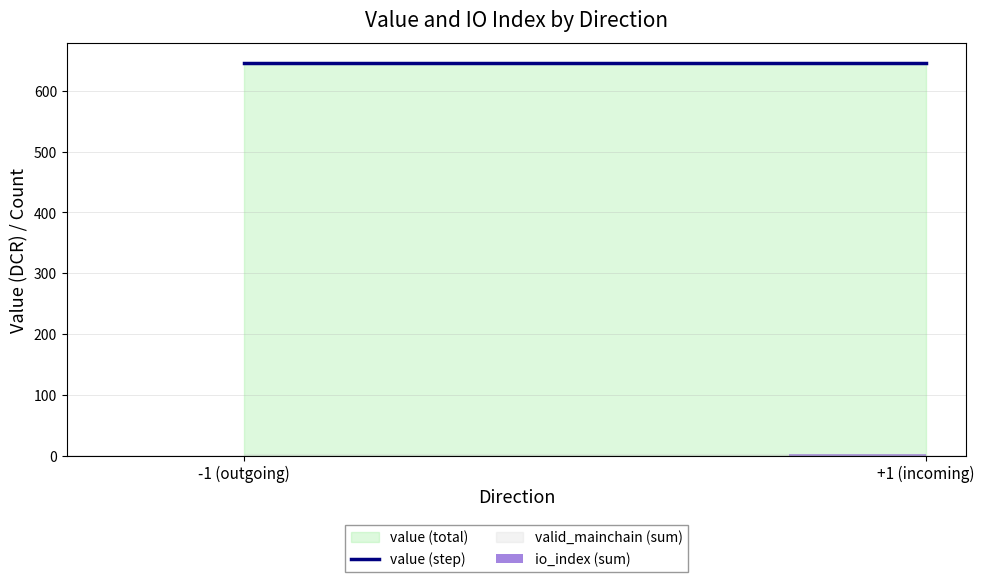

How many series are shown in this chart?

1